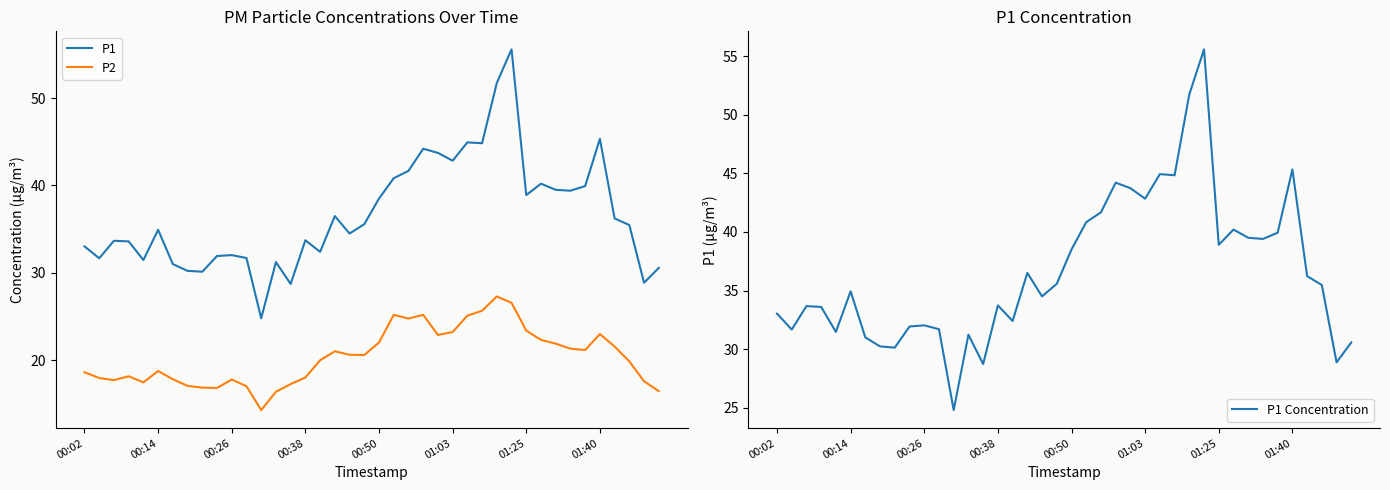

Is this an area chart (filled region under the line)?

No